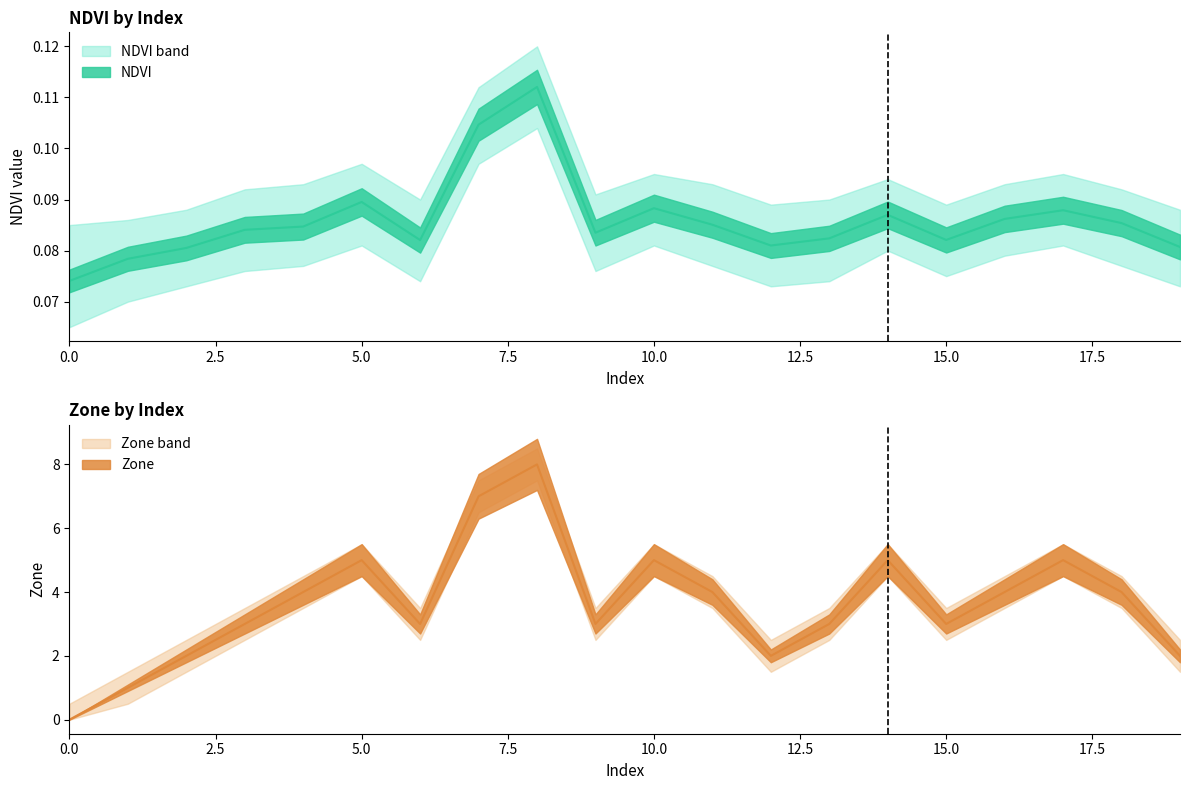

Which series changed the most between 5 and 9?

Zone